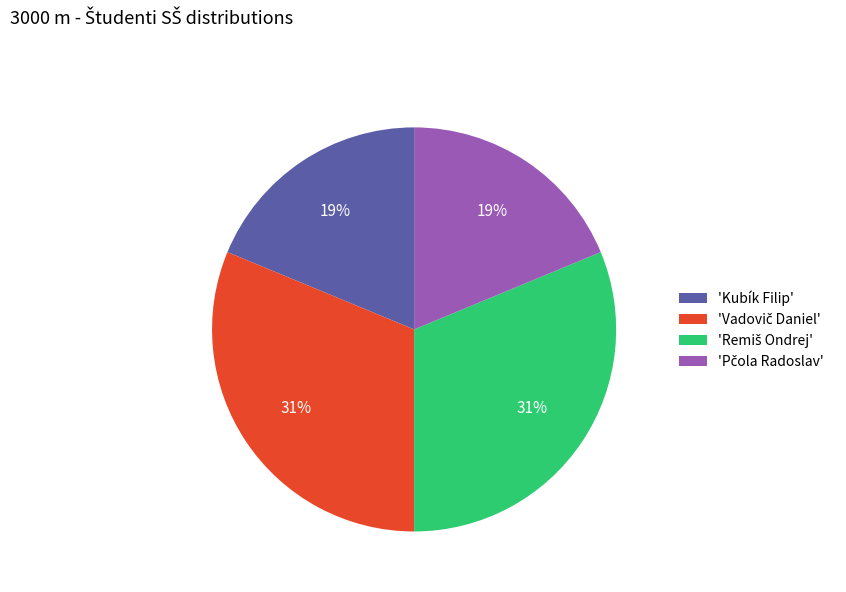

The 'Kubík Filip' slice represents 19% of the pie. True or false?

True